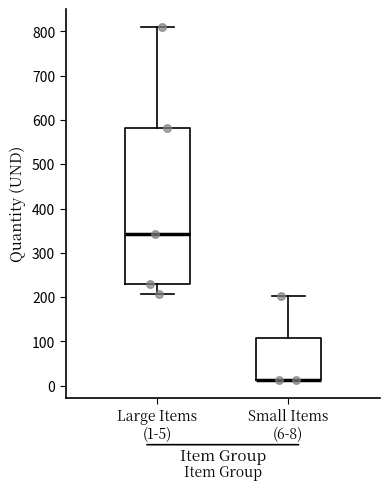

Reading left to right, read every box against the y-axis: the position of its median line, the range the box covers, and the ends of its whiskers. The values are not printed on the chart, so give them approximately, as read against the axis.

Large Items (1-5): median 340, box 230 to 580, whiskers 210 to 810
Small Items (6-8): median 10 (drawn on the box's lower edge), box 10 to 110, whiskers 10 to 200